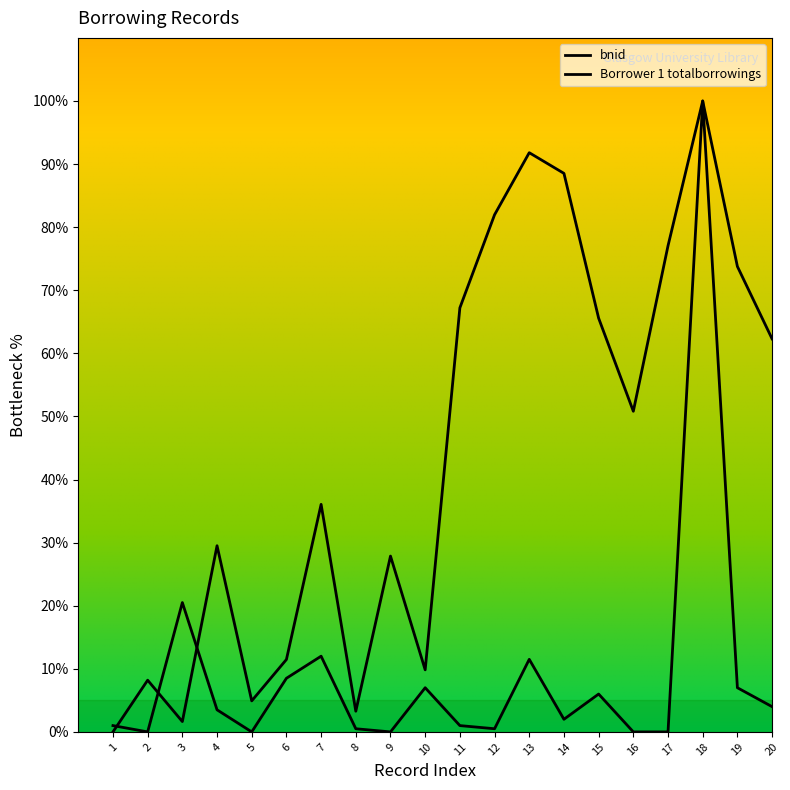

What is the total value across all series at 5?

4.9